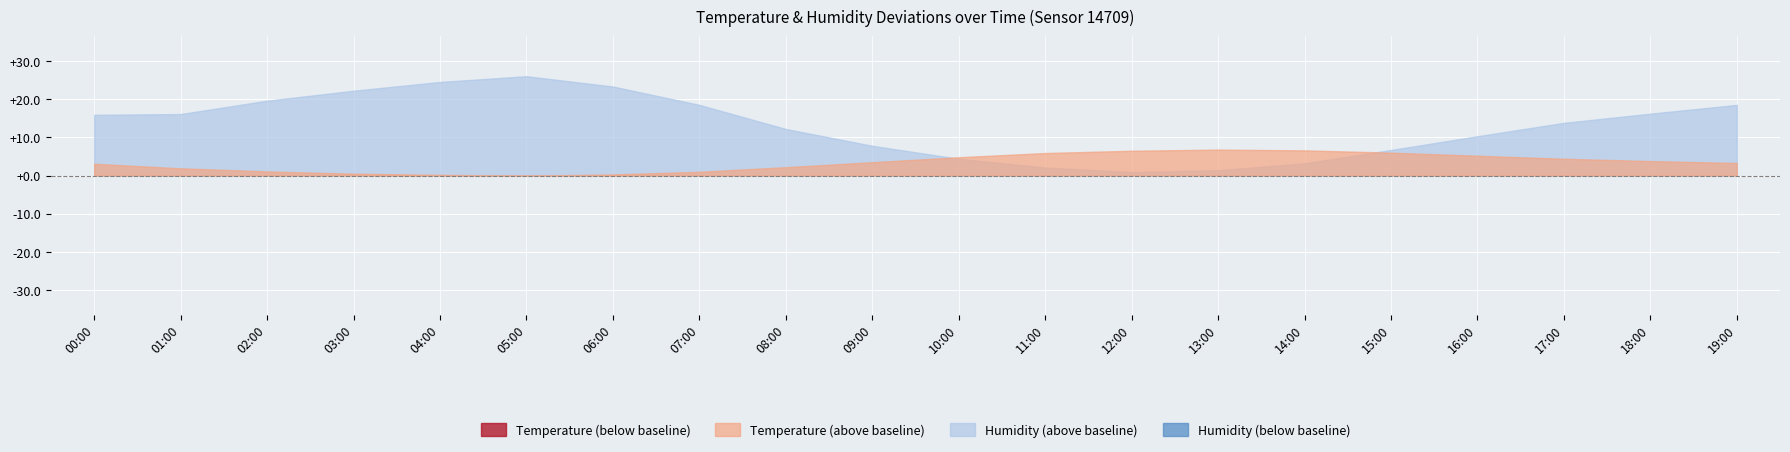

The value of temperature at 14:00 is 31.4. True or false?

False